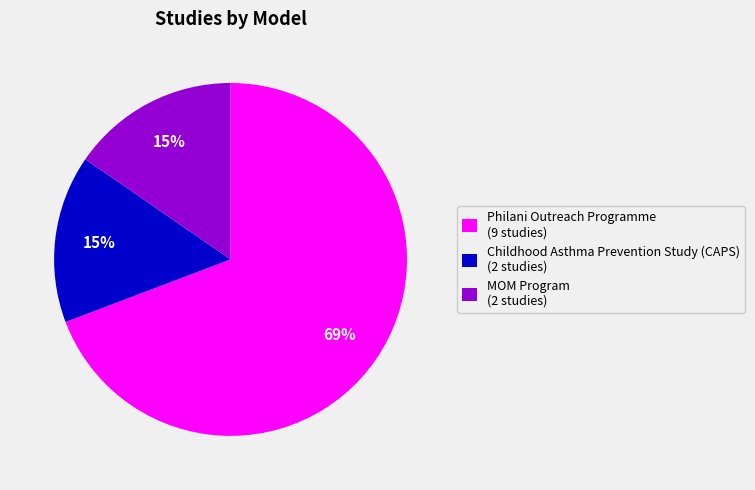

To the nearest percent, what is the average slice percentage?

33%